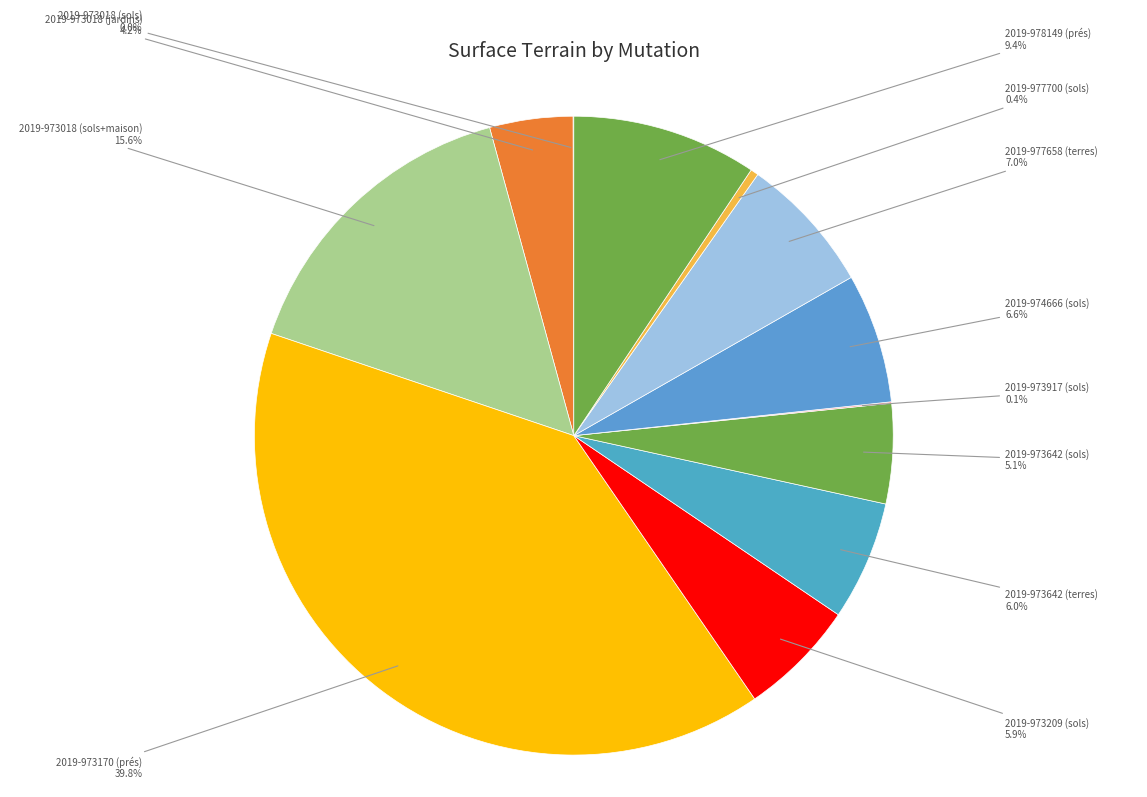

To the nearest percent, what percentage of the pie is 2019-973642 (sols)?

5%